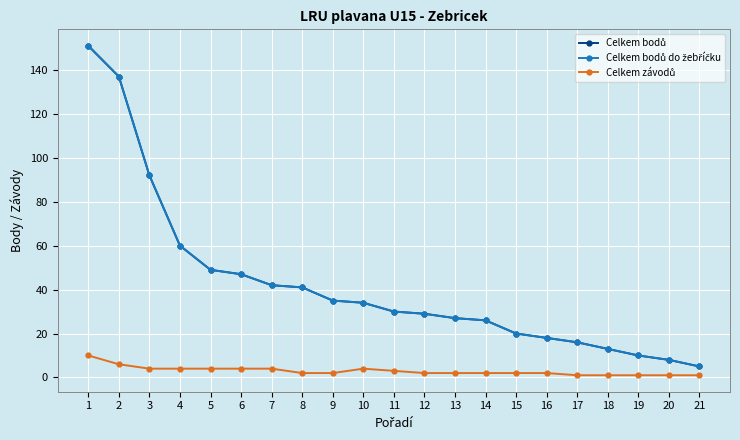

What is the minimum value shown in the chart?

1